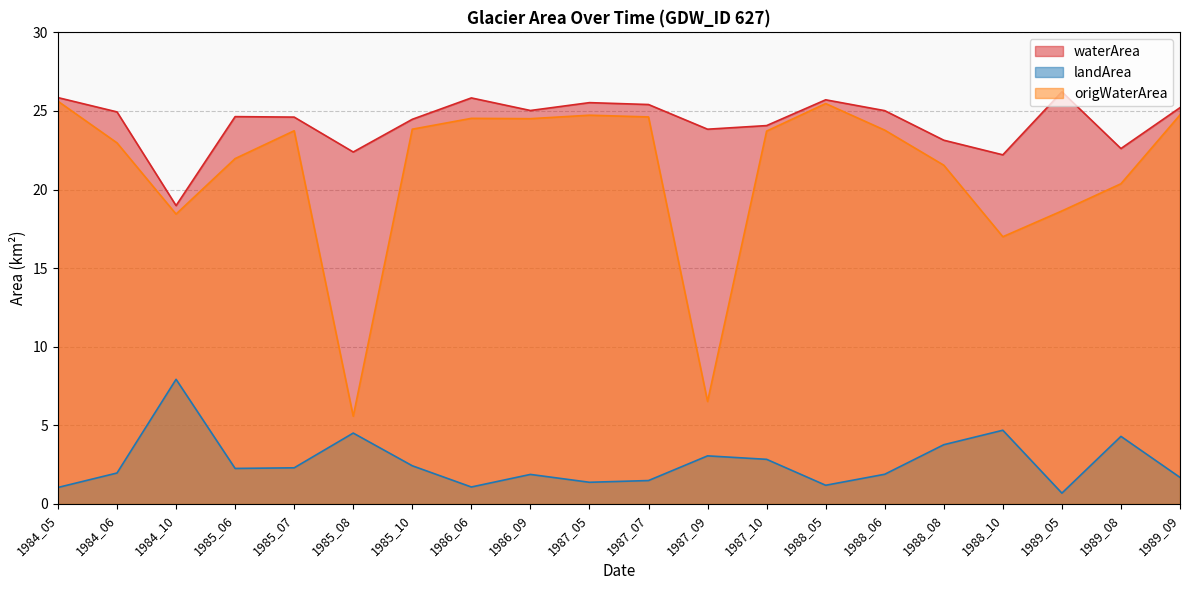

What is the difference between the highest and lowest values at 1986_06?

24.8